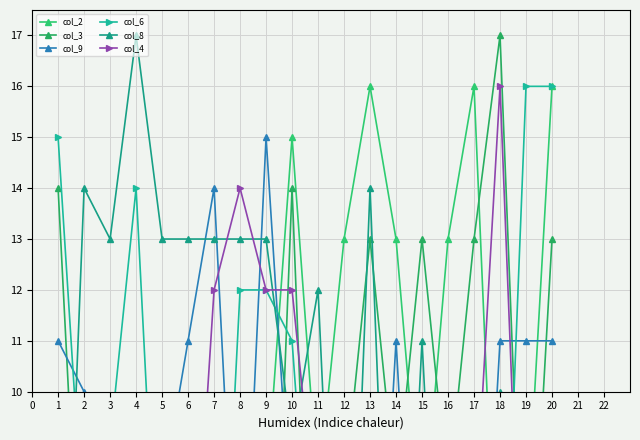

What is the approximate value of col_9 at 6?

11